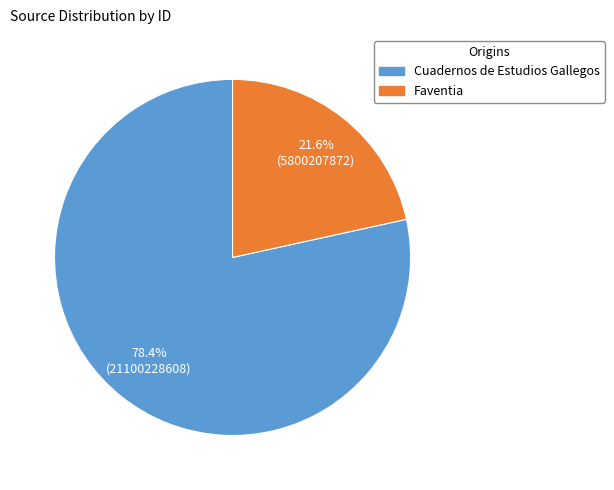

What percentage is the Cuadernos de Estudios Gallegos slice, to the nearest percent?

78%